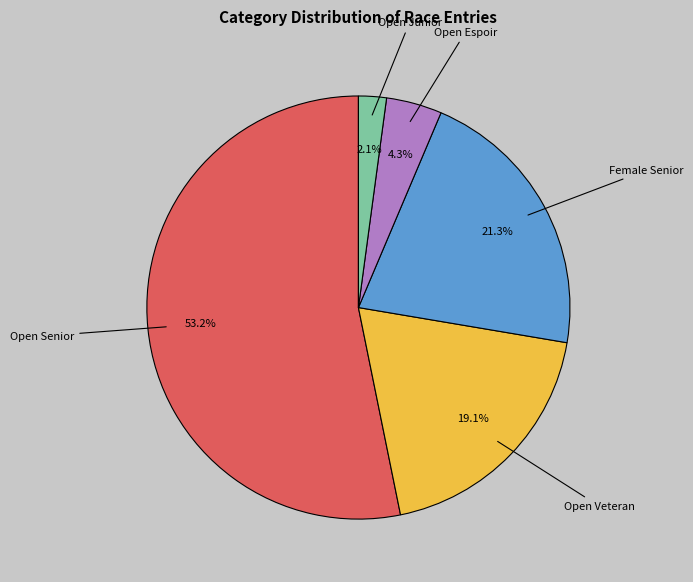

How many segments does this pie chart have?

5